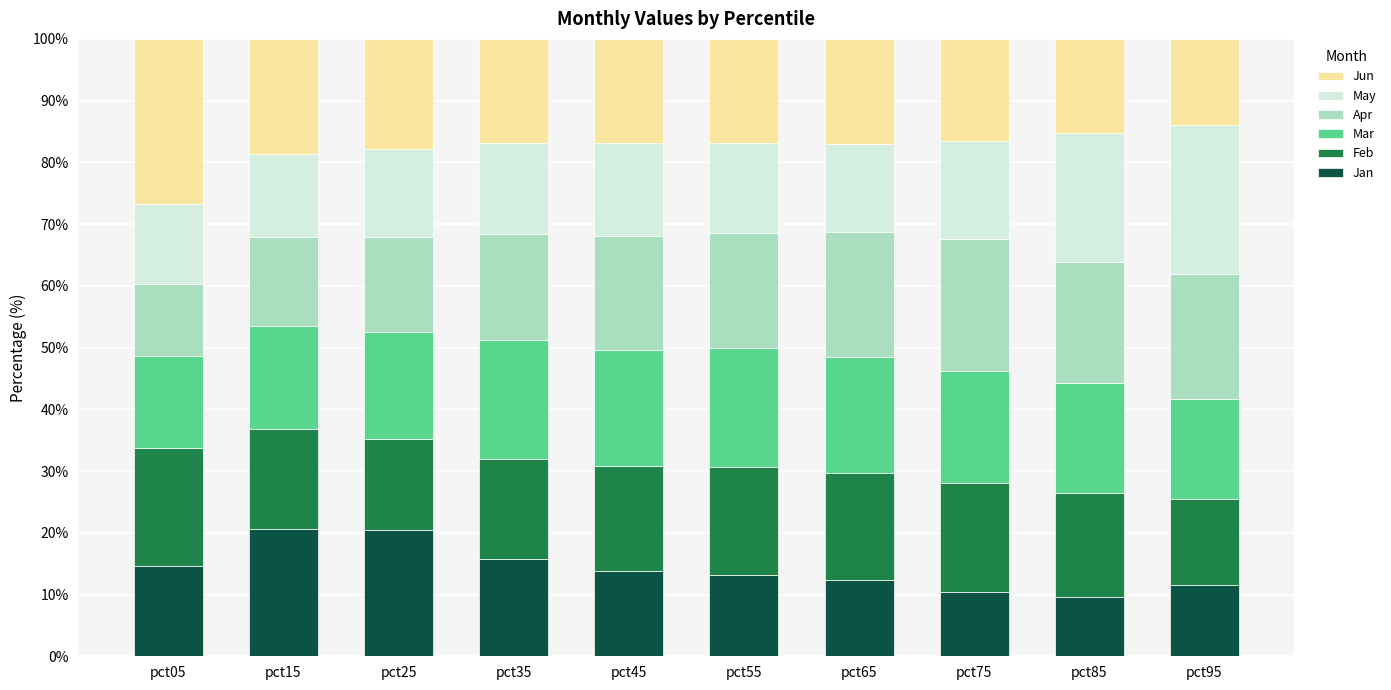

Where does the Jan series first go above 13?

pct05